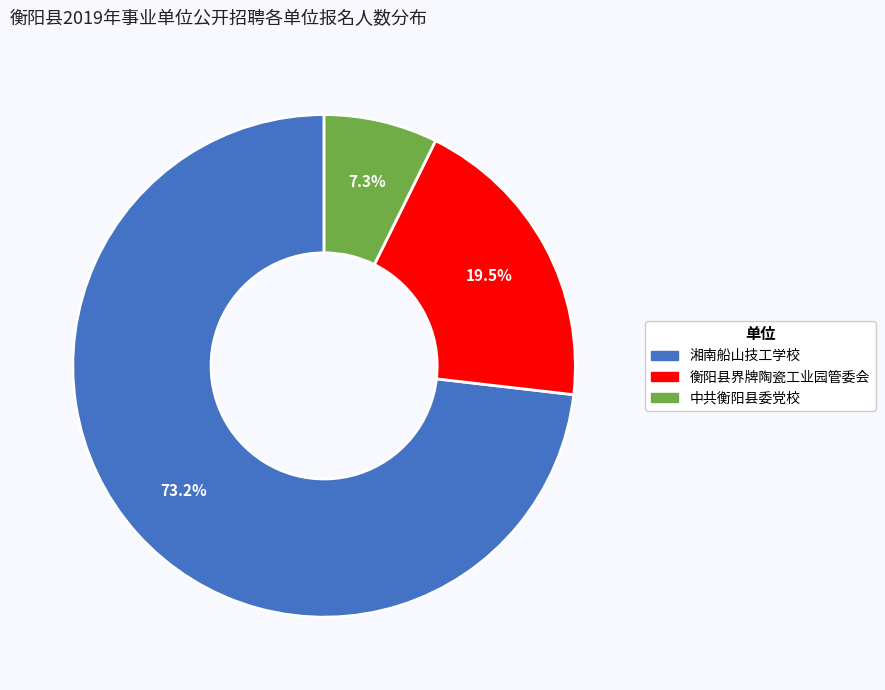

Does 湘南船山技工学校 account for over 50% of the chart?

Yes